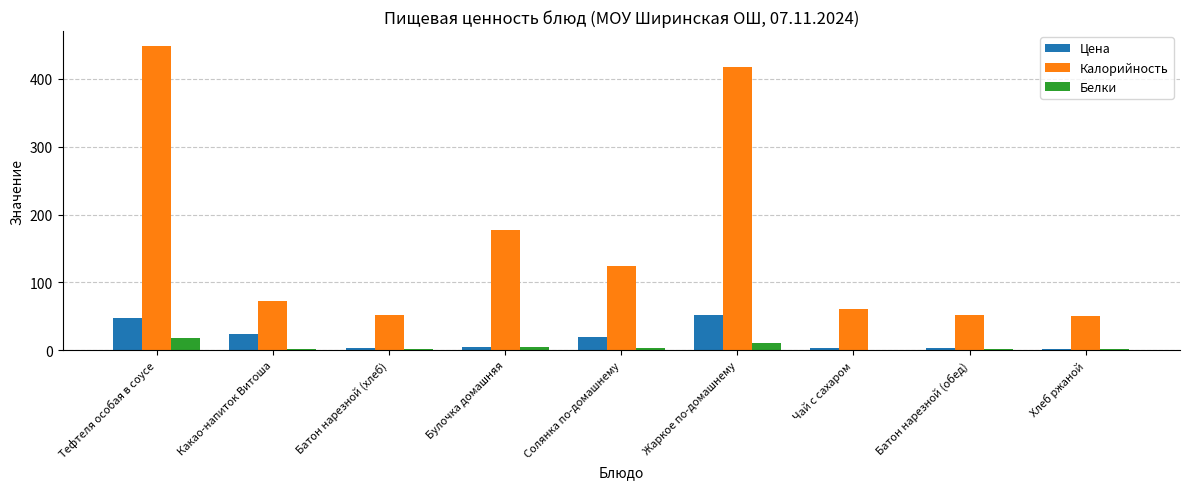

Which series has the largest total across all categories?

Калорийность